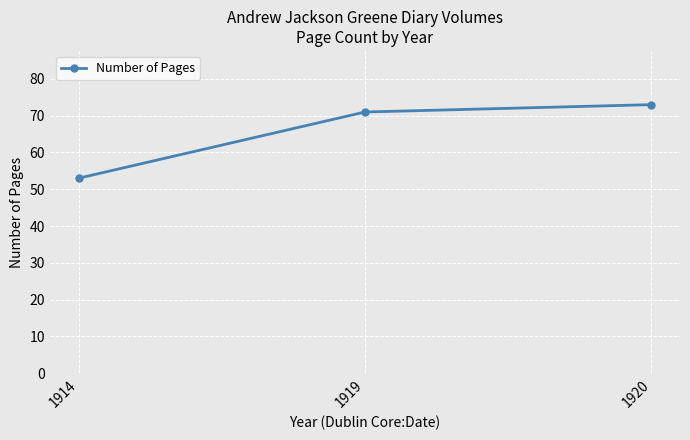

Reading left to right, list all the values displayed in this chart.

53	71	73